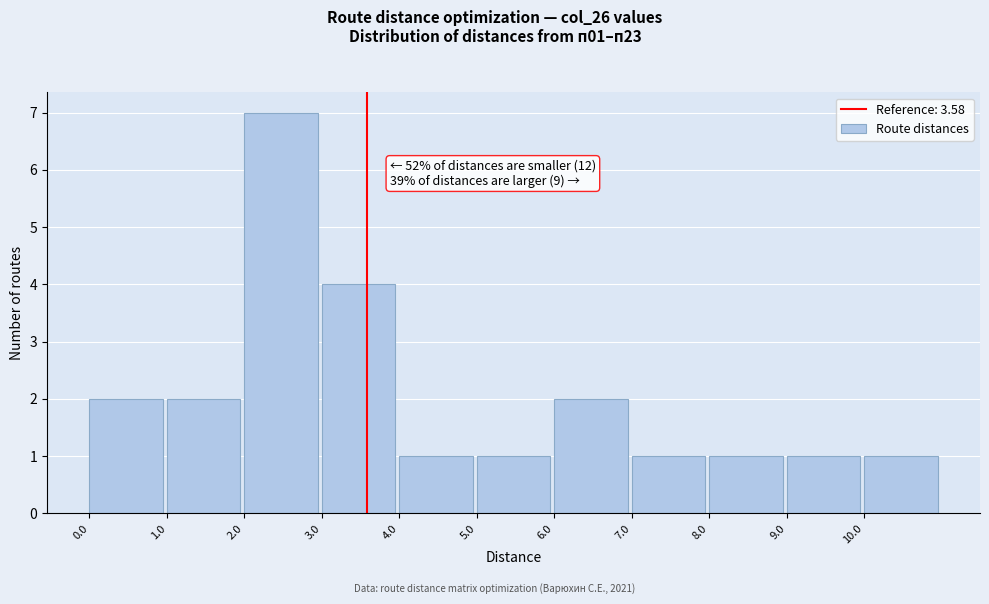

Over which range of the x-axis is the bar tallest?

2 to 3